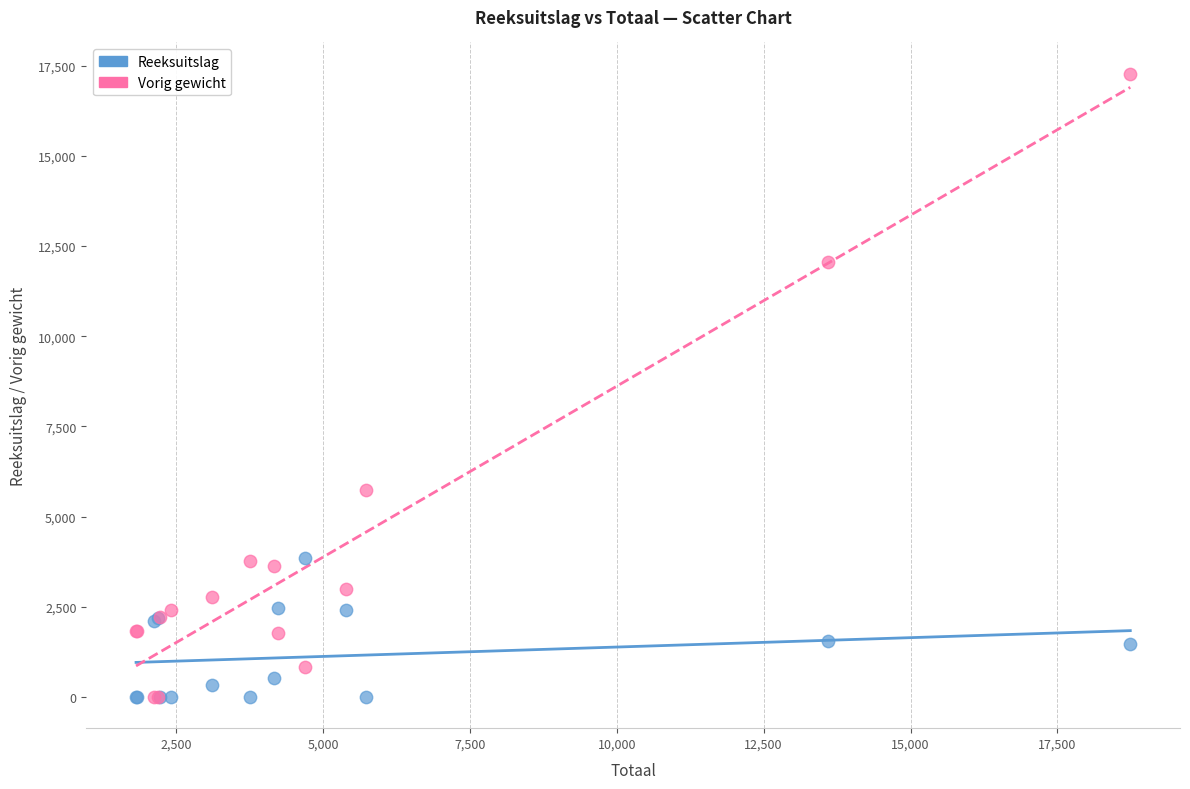

In the Vorig gewicht series, what Y value is closest to 8640?

5740